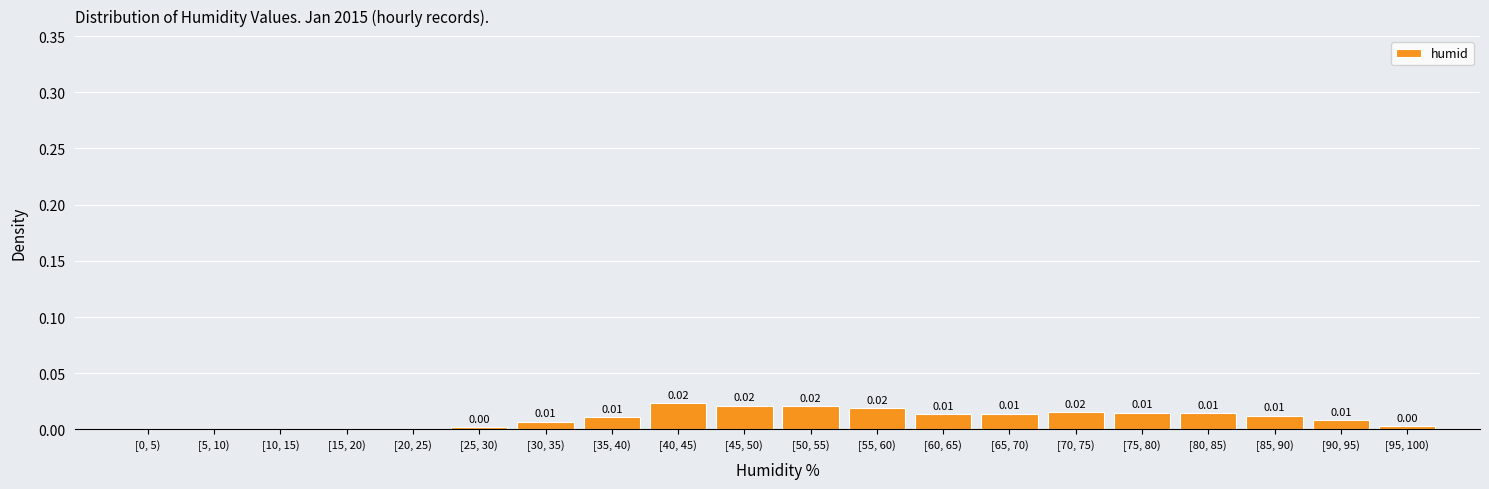

Which has a higher value, [95, 100) or [70, 75)?

[70, 75)